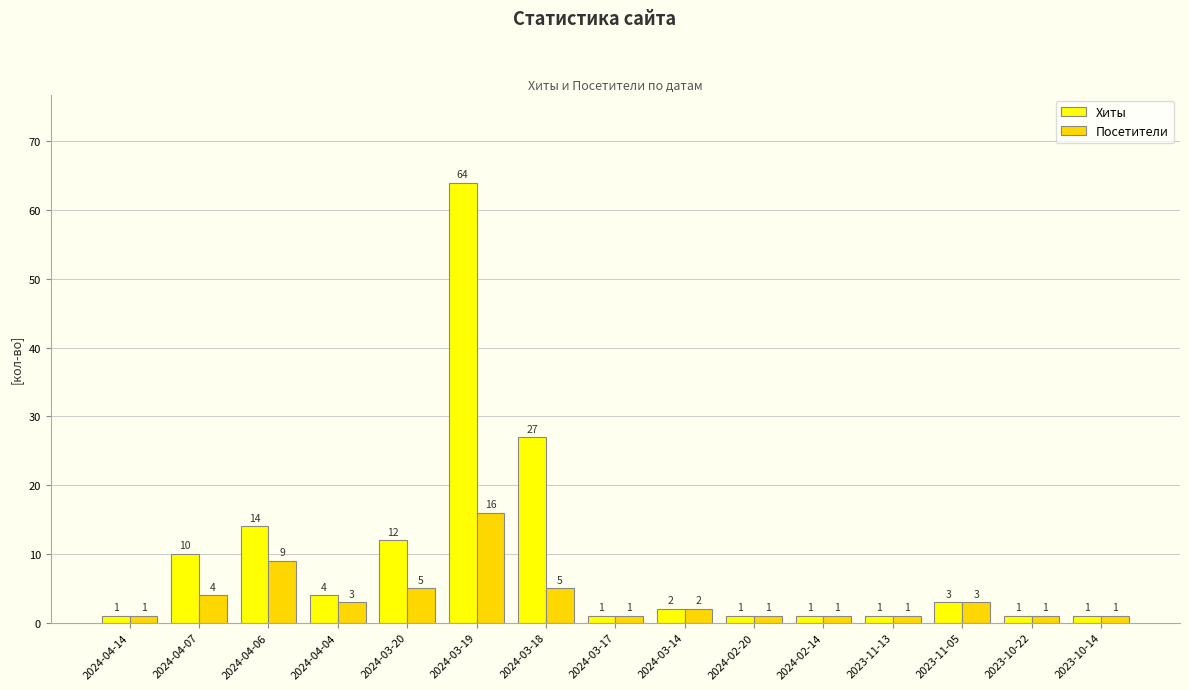

What are all the series names shown in the legend?

Хиты, Посетители